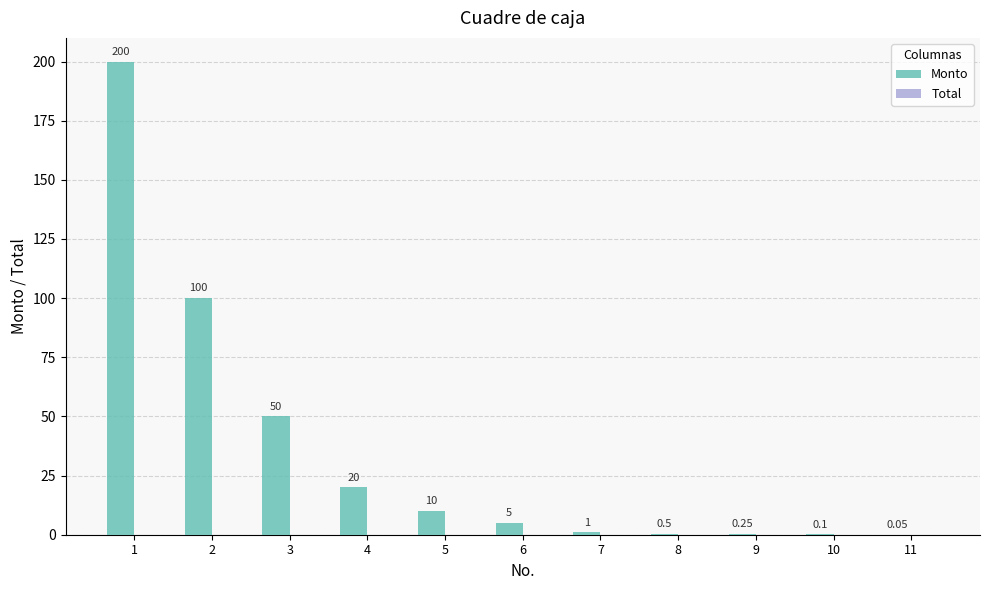

What is the change in value from 5 to 7?

-9.0